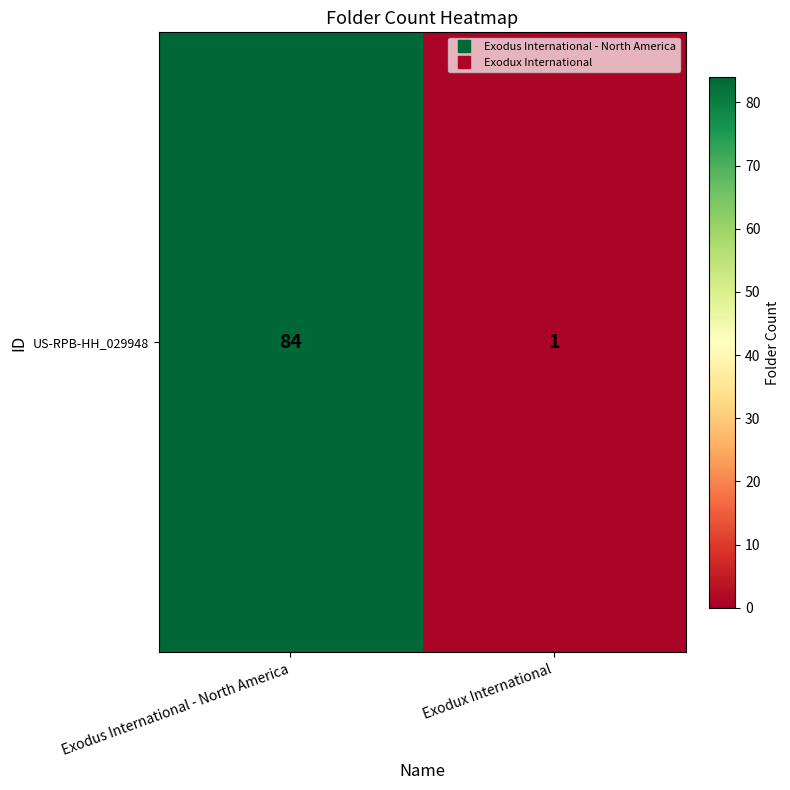

What is the average value?

42